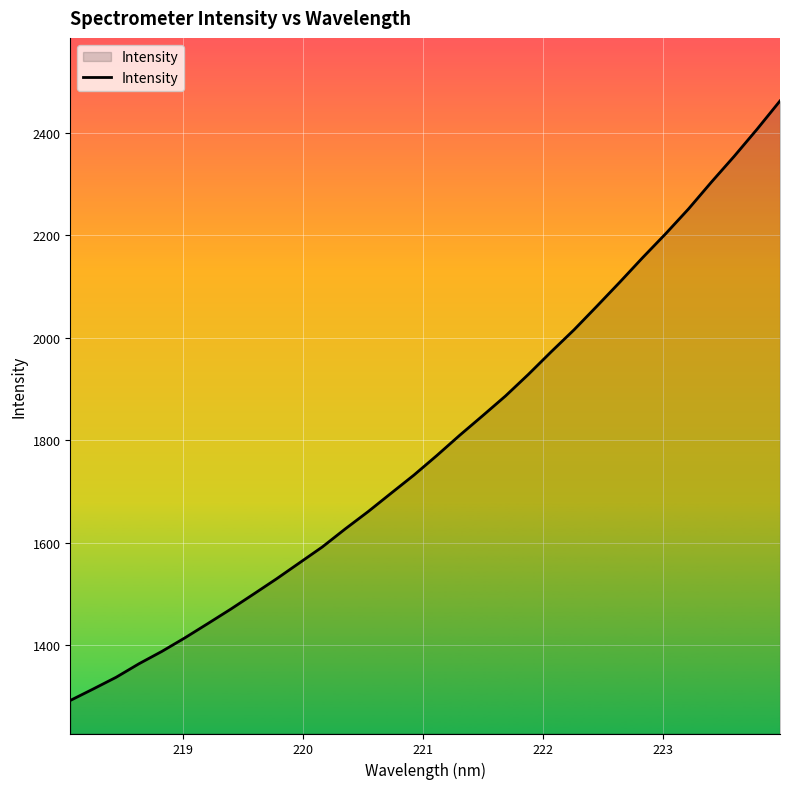

What is the maximum value shown in the chart?

2462.8